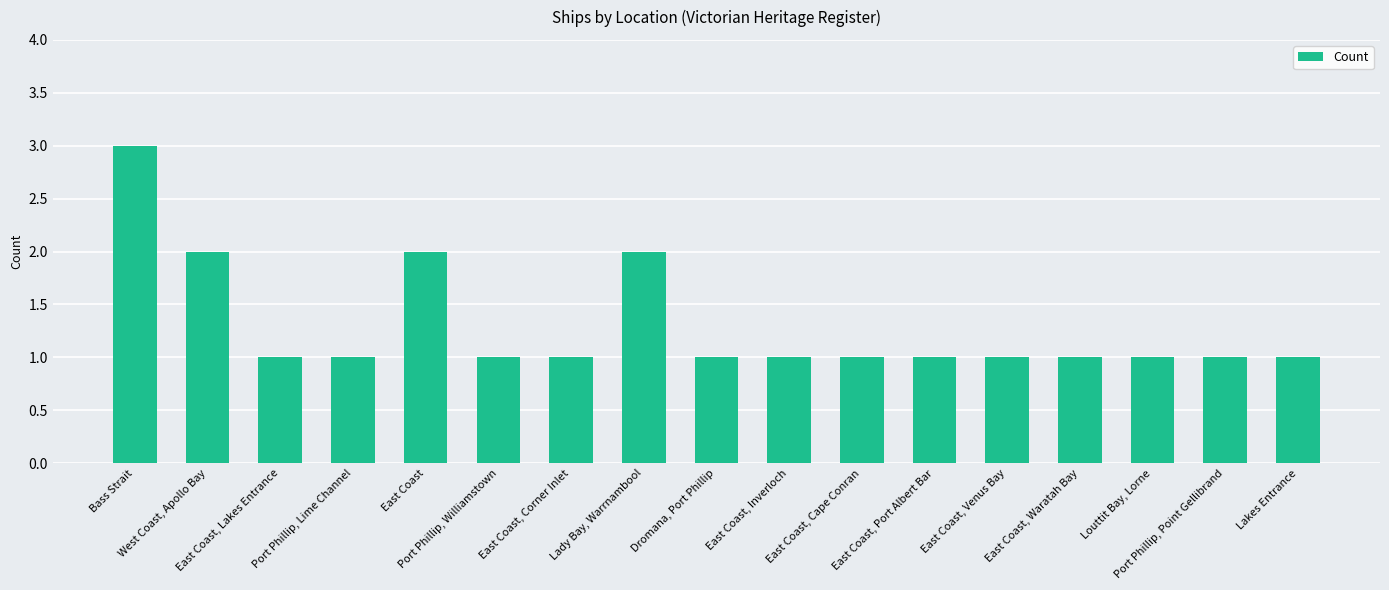

The value at East Coast, Cape Conran is 1. True or false?

True